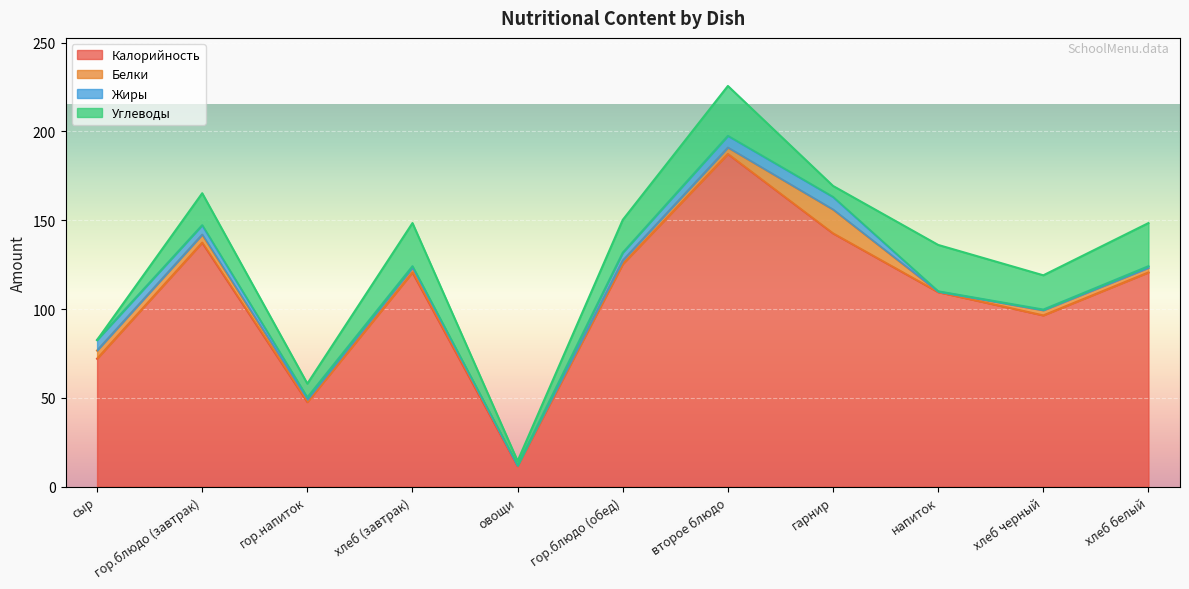

What position from the right is сыр?

11